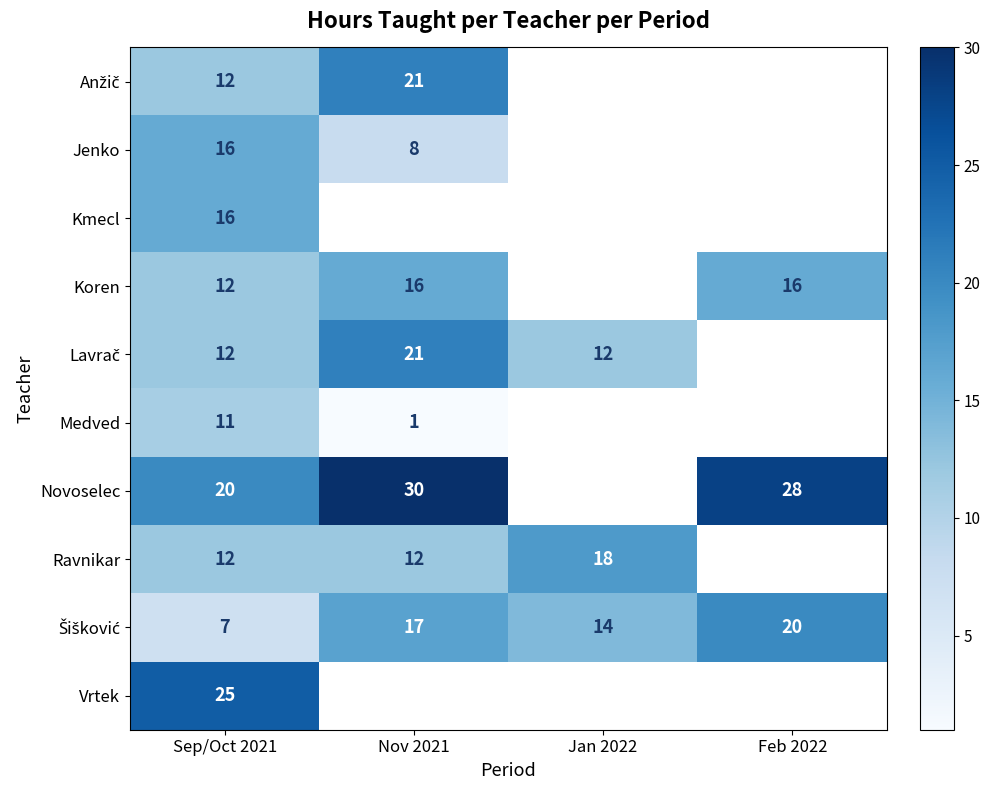

What is the total value across all series at Sep/Oct 2021?

143